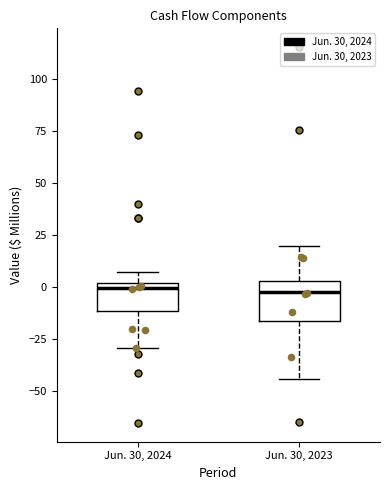

Reading left to right, transcribe this box plot: for each box, give where its median line is, the range the box spans, and where its two whiskers end, as read against the y-axis. The values are not printed on the chart, so give them approximately, as read against the axis.

Jun. 30, 2024: median 0 (just below the box's upper edge), box -10 to 0, whiskers -30 to 5
Jun. 30, 2023: median 0, box -15 to 5, whiskers -45 to 20